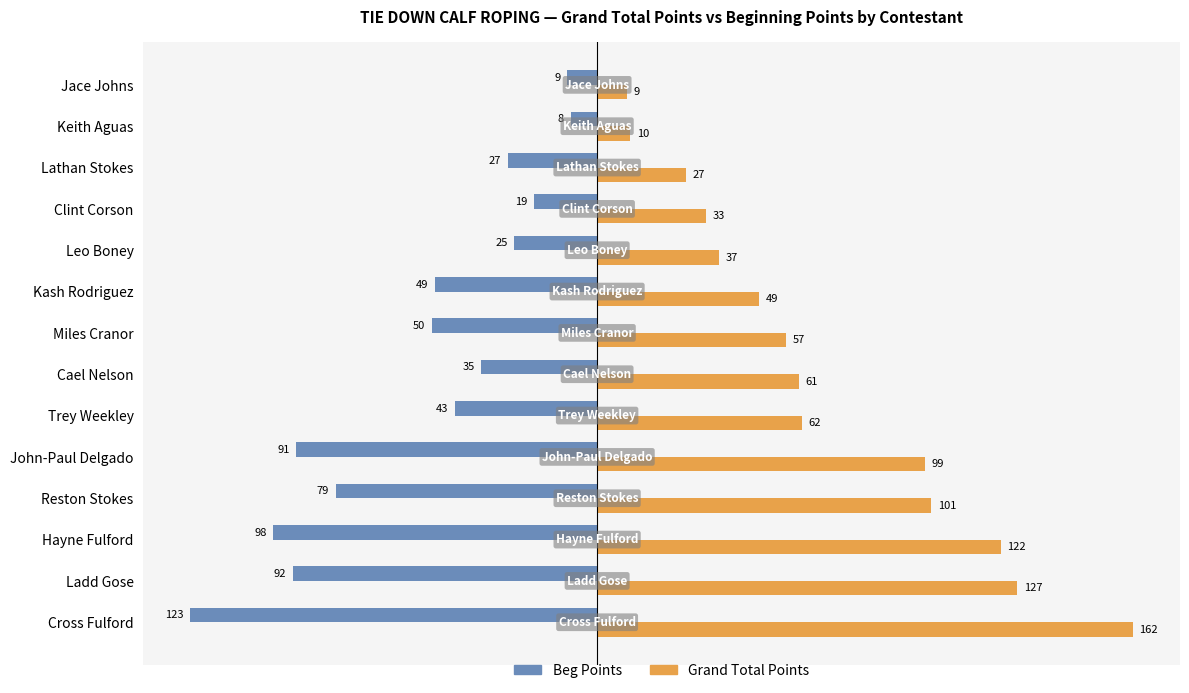

How many categories are shown in the chart?

14